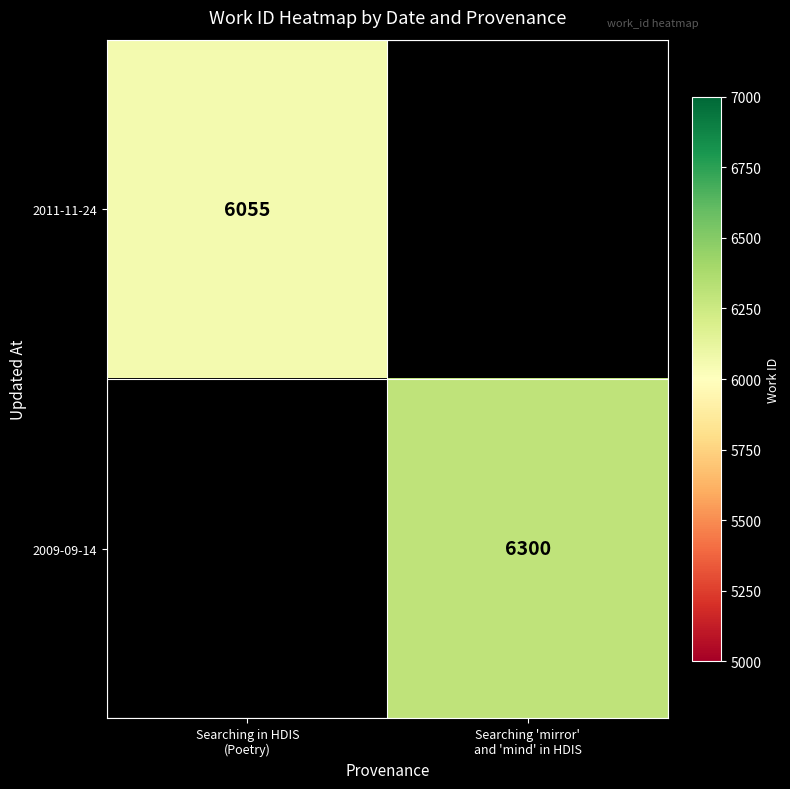

Which category has the lowest value in the 2011-11-24 series?

Searching in HDIS (Poetry)